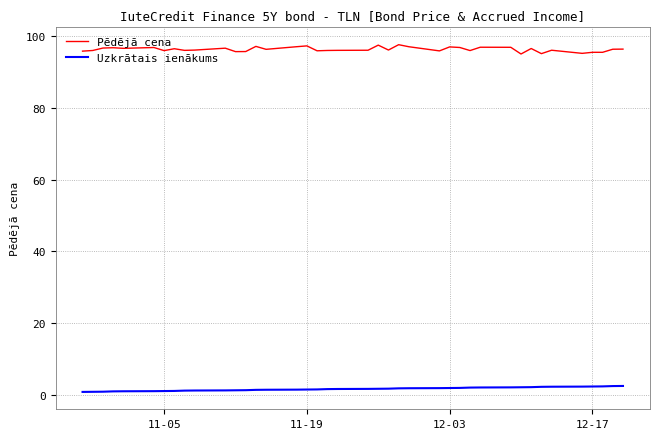

List the series in order of their peak value, highest first.

Pēdējā cena, Uzkrātais ienākums